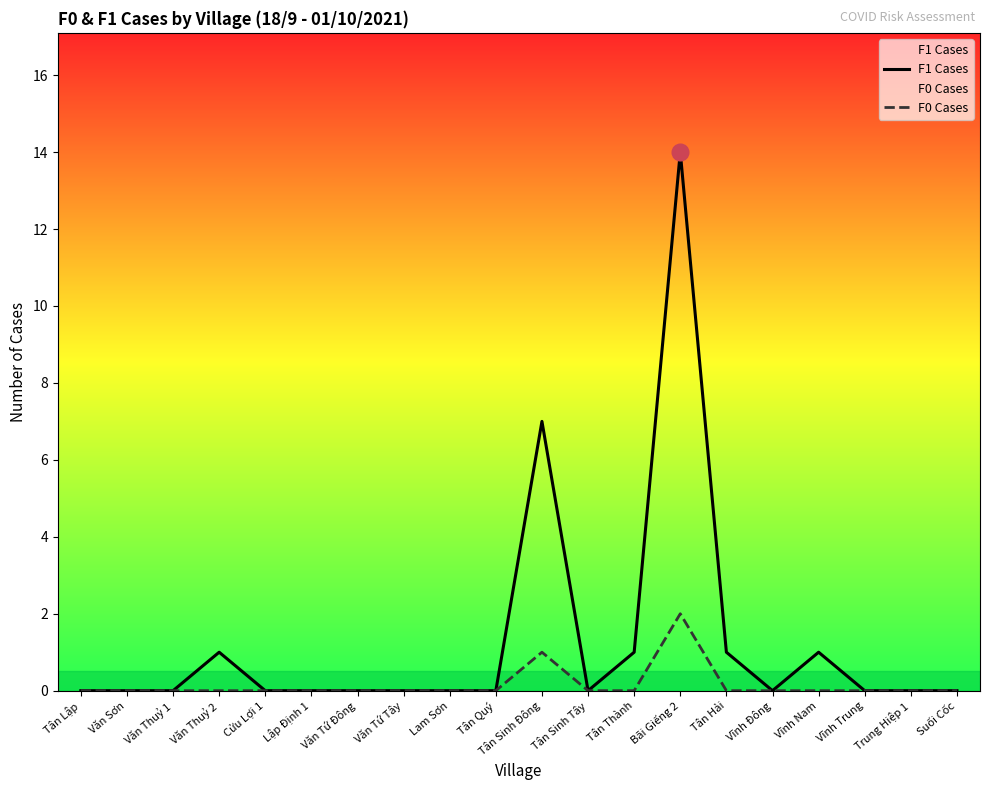

At which category is the sum across all series the highest?

Bãi Giếng 2